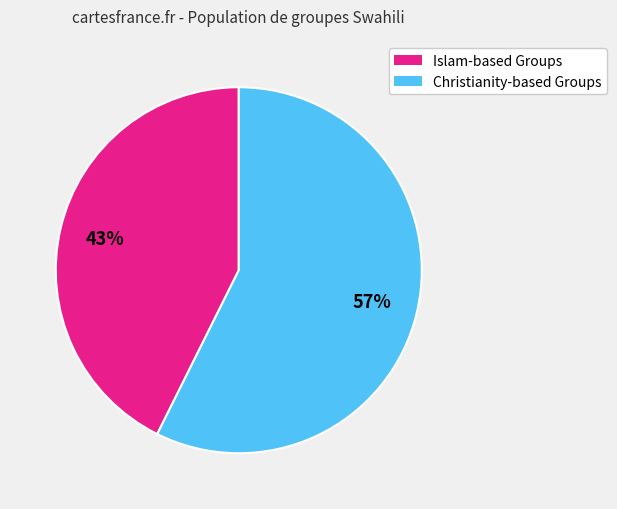

To the nearest percent, what is the average slice percentage?

50%